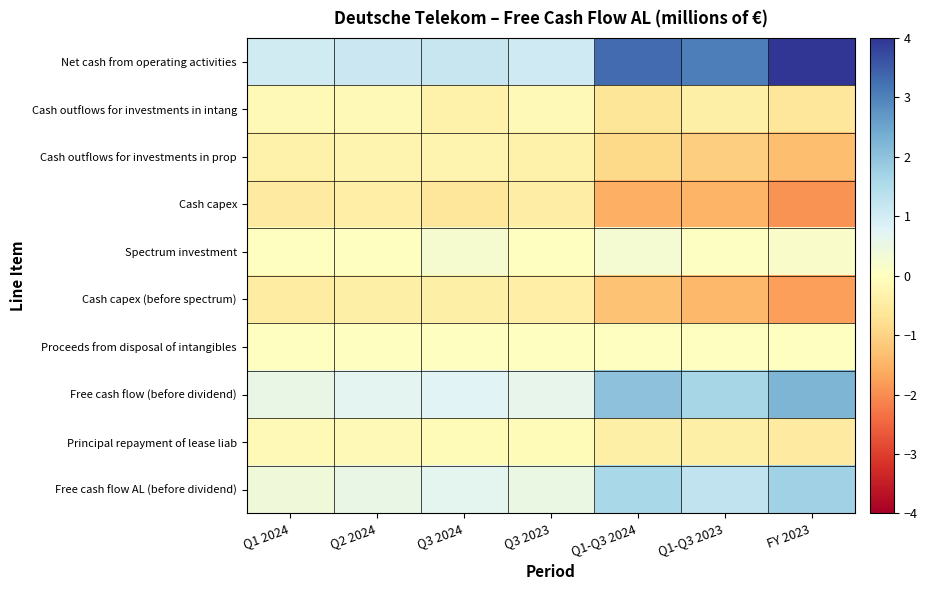

At how many categories does at least one series exceed 0?

7